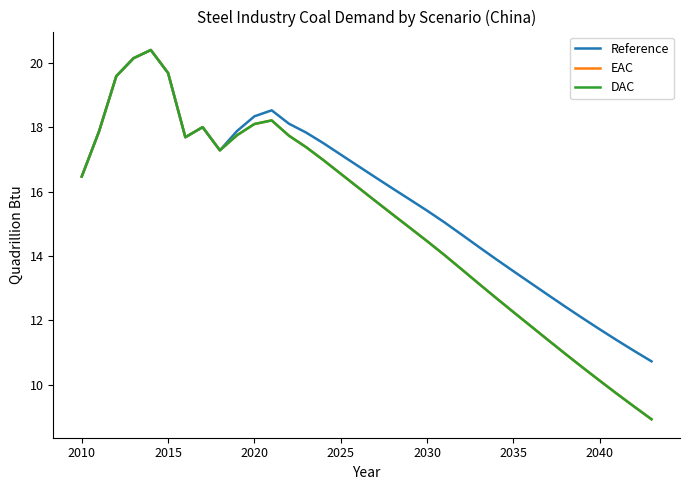

What is the maximum value for DAC?

20.4